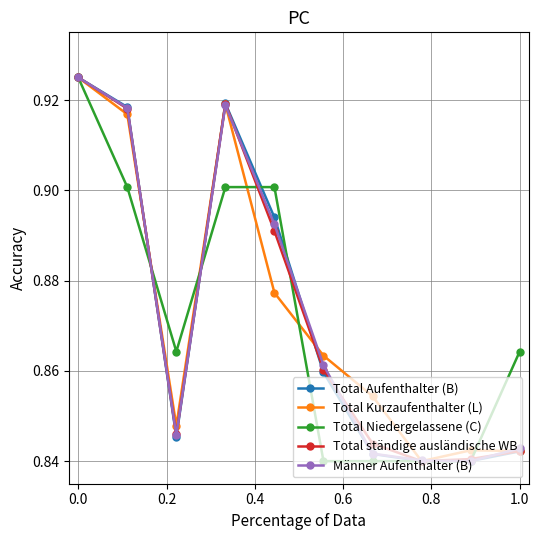

How many data points does each series have?

10